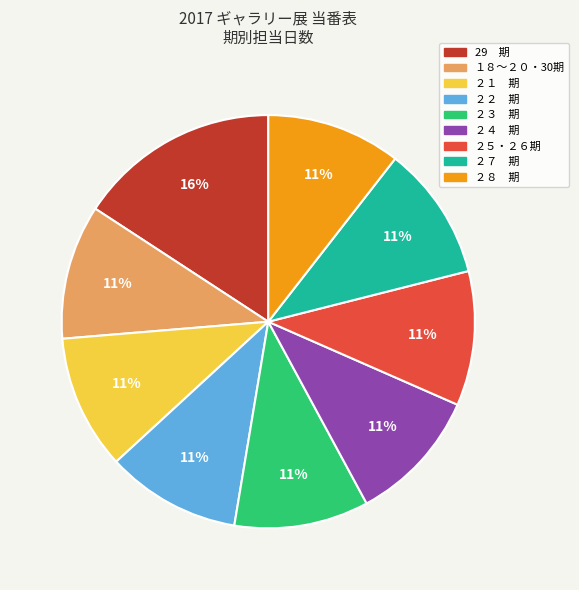

Does ２１ 期 represent more than half of the total?

No